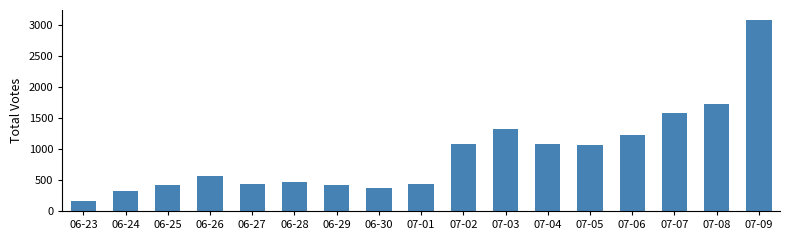

Which has a higher value, 06-26 or 06-29?

06-26